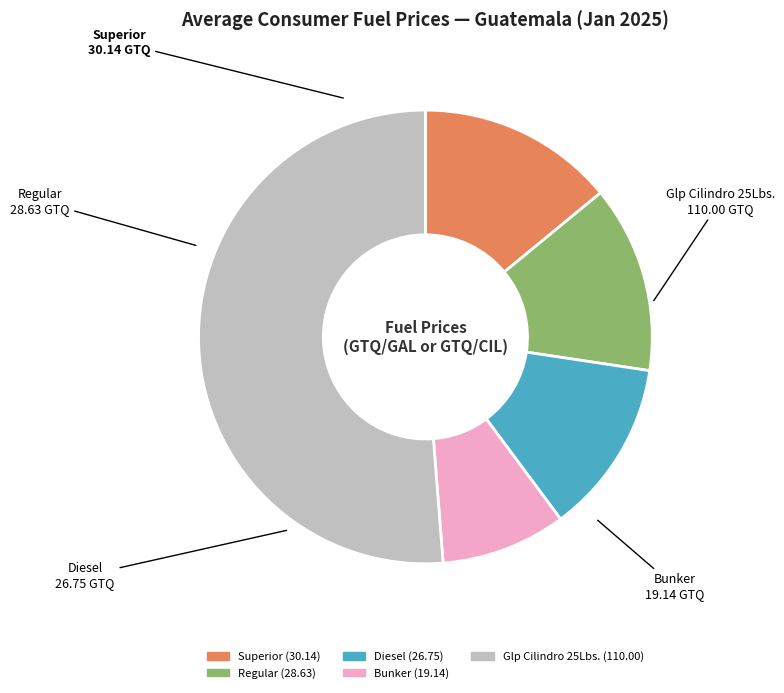

Do Superior and Regular together represent more than half of the pie?

No